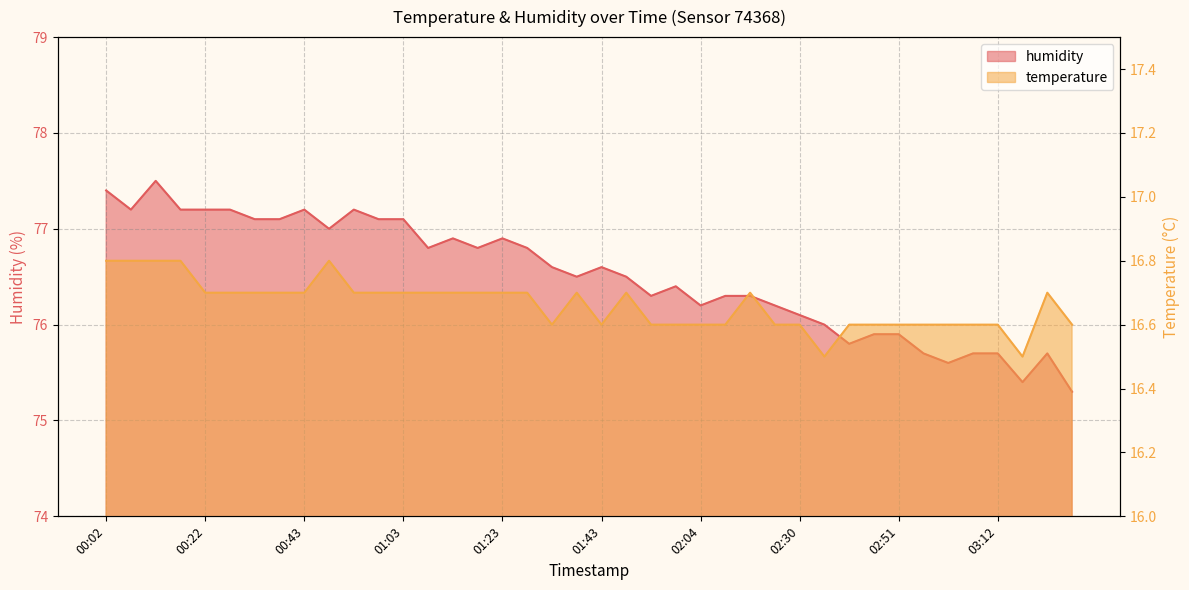

In humidity, how many points are higher than both neighbors (excluding endpoints)?

8